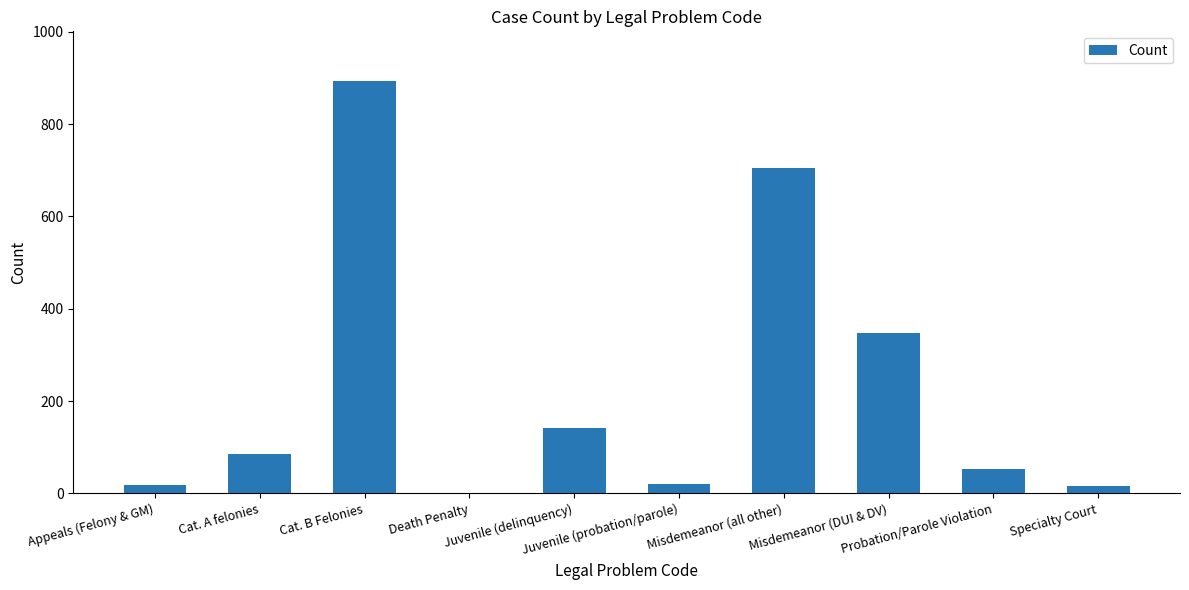

Does the chart contain stacked bars?

No